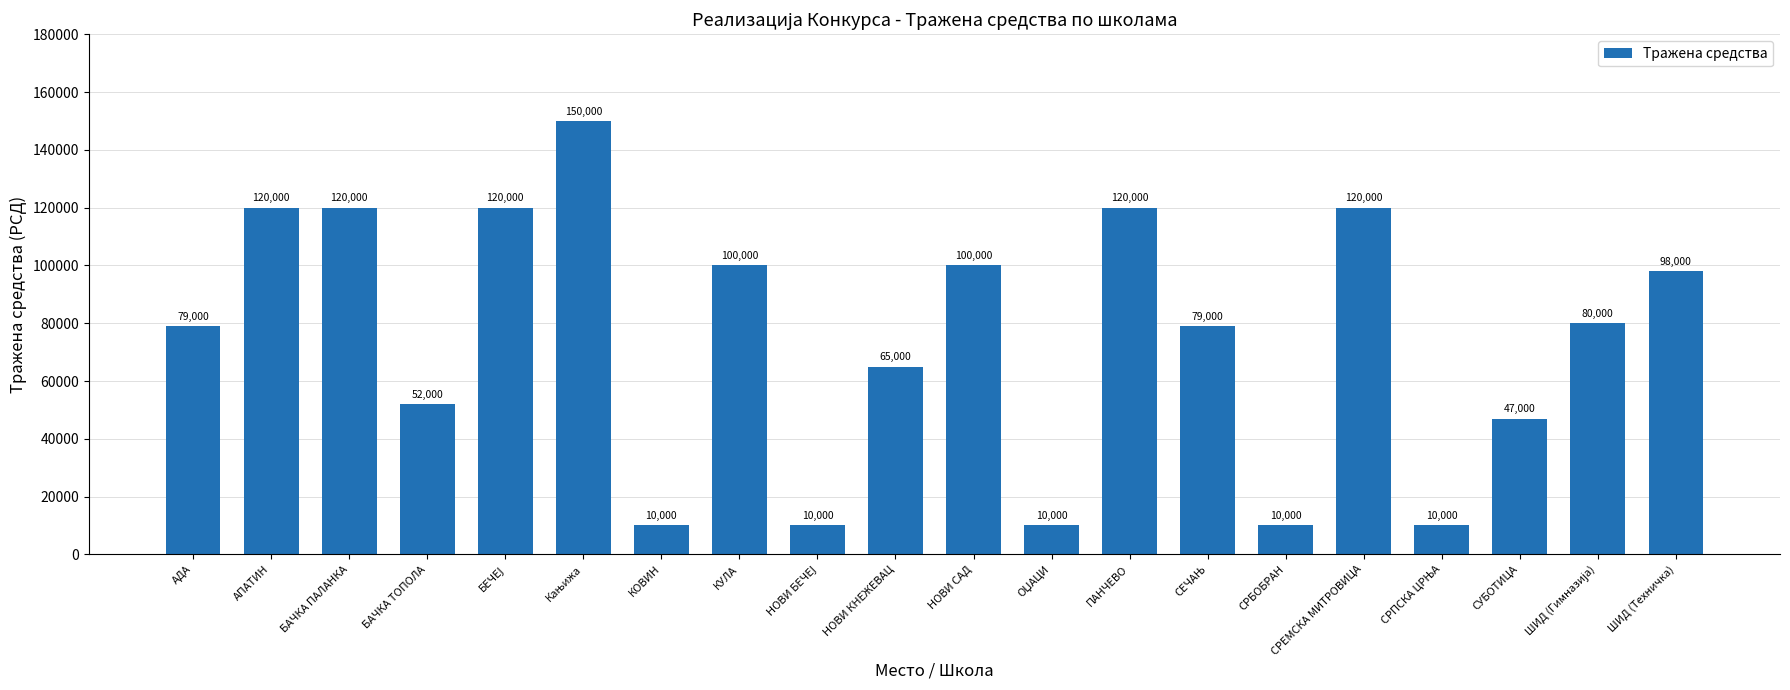

What is the maximum value shown in the chart?

150000